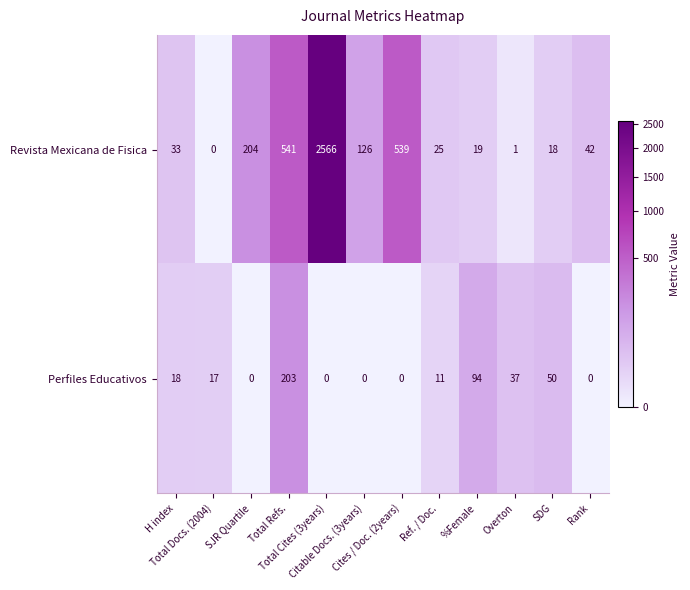

Which series has the largest total across all categories?

Revista Mexicana de Fisica